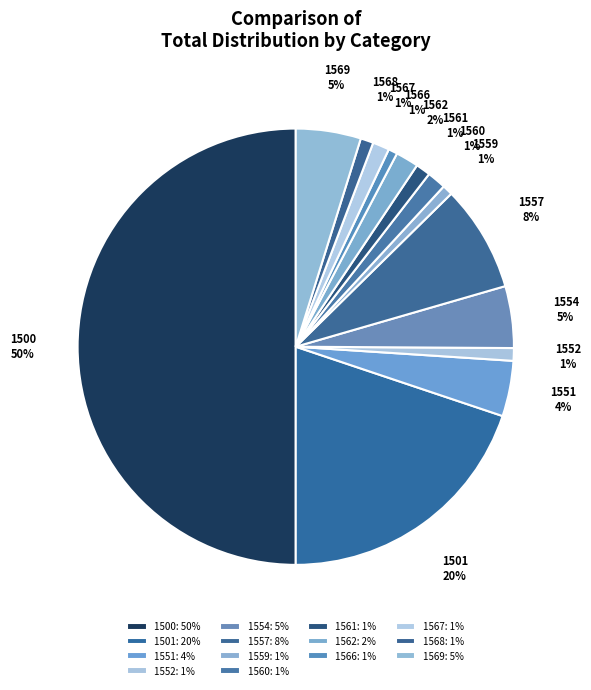

Is the sum of 1567 and 1568 greater than half?

No